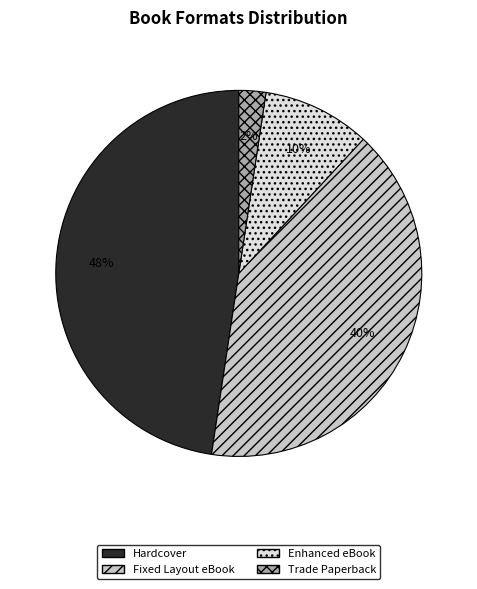

Which slice is the largest?

Hardcover